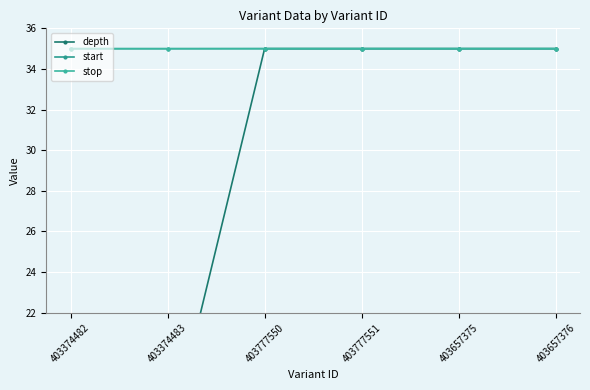

What is the highest value of the stop series?

35.0